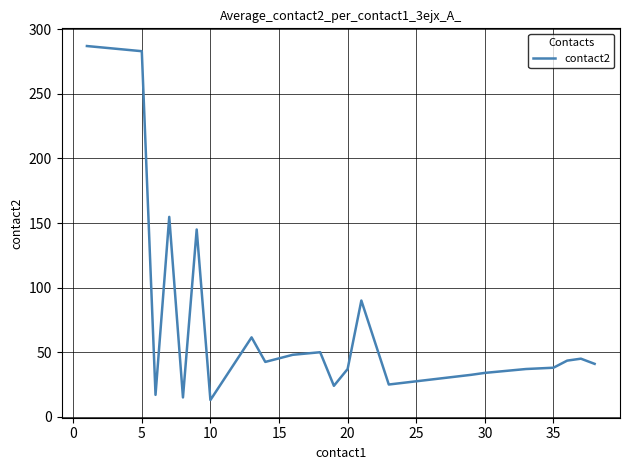

What is the greatest value displayed?

287.0